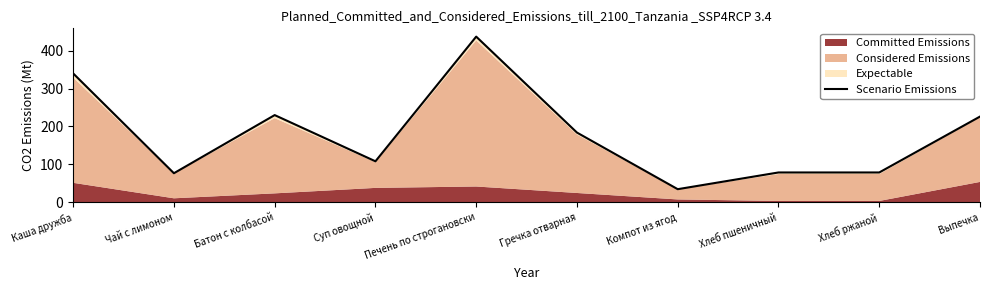

Reading right to left, extract all data points from this chart.

Выпечка=226.1	Хлеб ржаной=79.0	Хлеб пшеничный=79.0	Компот из ягод=35.0	Гречка отварная=184.0	Печень по строгановски=436.6	Суп овощной=108.4	Батон с колбасой=230.0	Чай с лимоном=77.0	Каша дружба=339.8